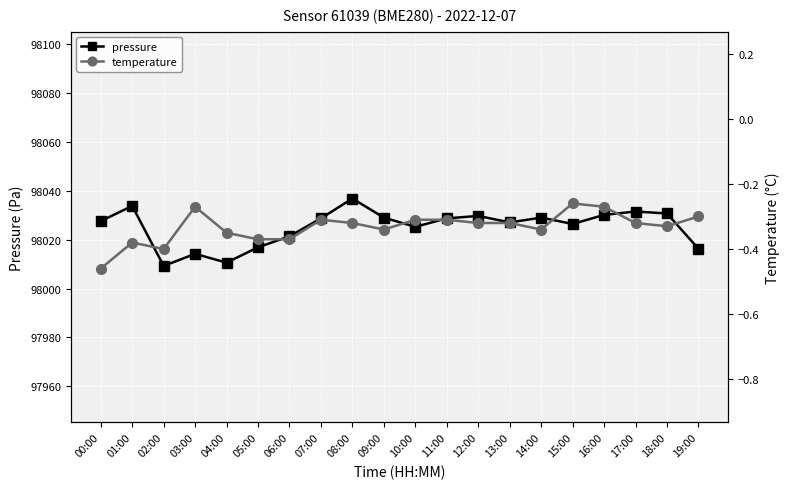

What is the total value across all series at 02:00?

98008.9